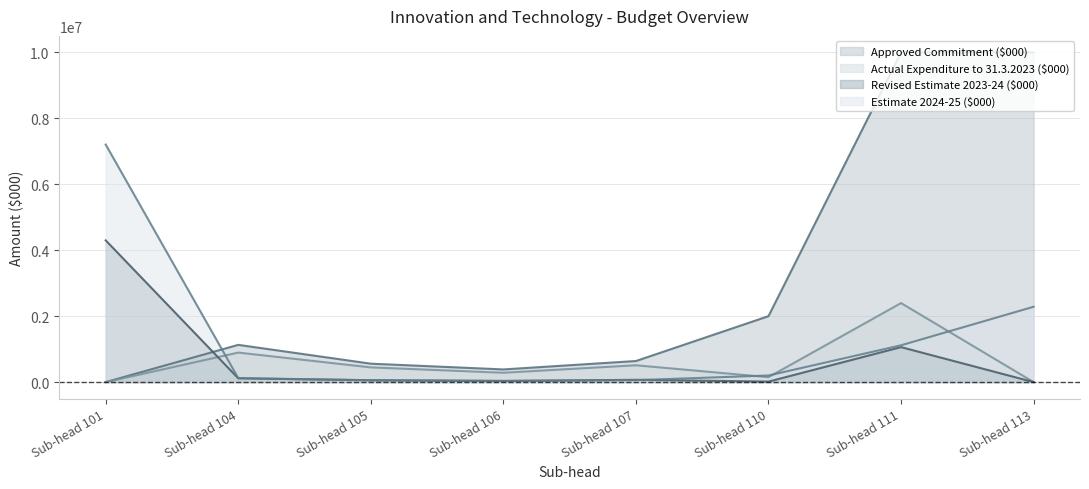

List the labels in order of Revised Estimate 2023-24 ($000) value, largest first.

Sub-head 101, Sub-head 111, Sub-head 104, Sub-head 107, Sub-head 105, Sub-head 106, Sub-head 110, Sub-head 113